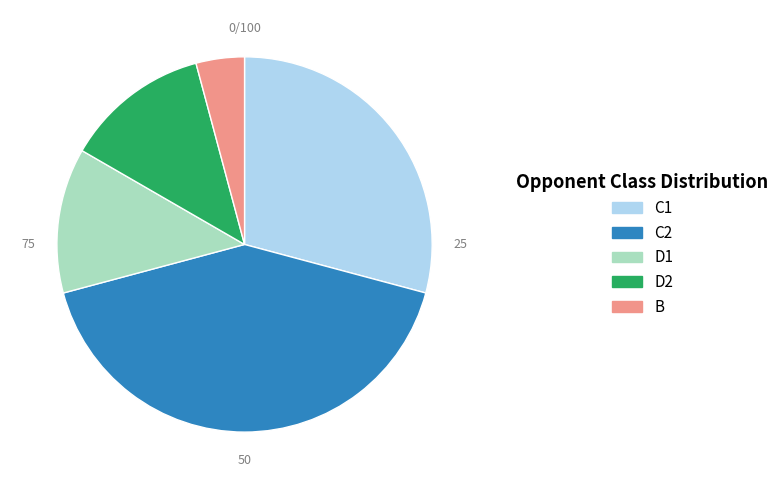

Combined, do B and D2 account for over 50%?

No